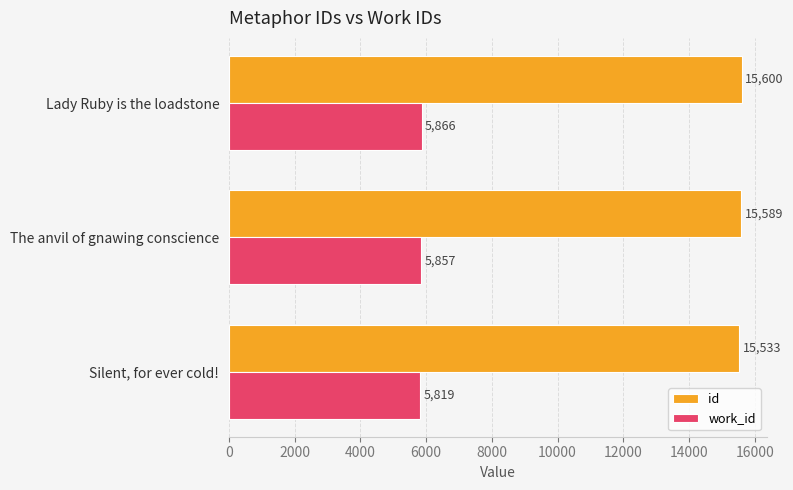

Rank the categories by work_id value from highest to lowest.

Lady Ruby is the loadstone, The anvil of gnawing conscience, Silent, for ever cold!